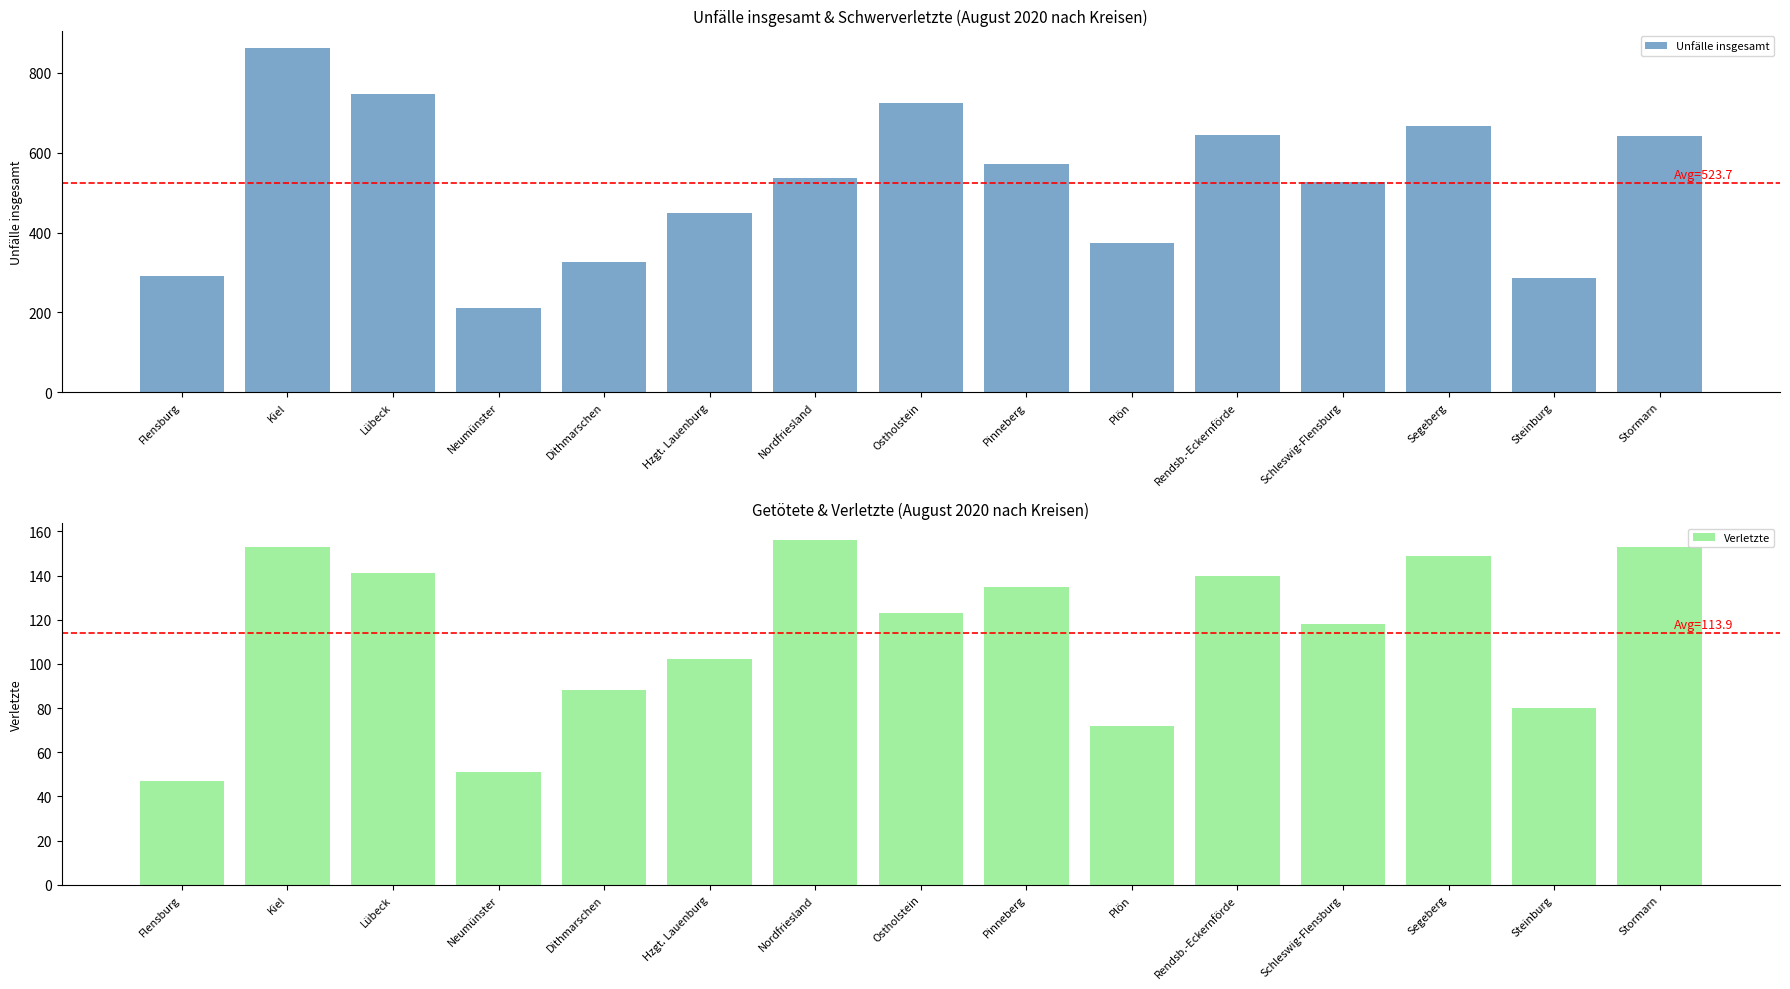

The Verletzte series shows 135 at Steinburg. True or false?

False